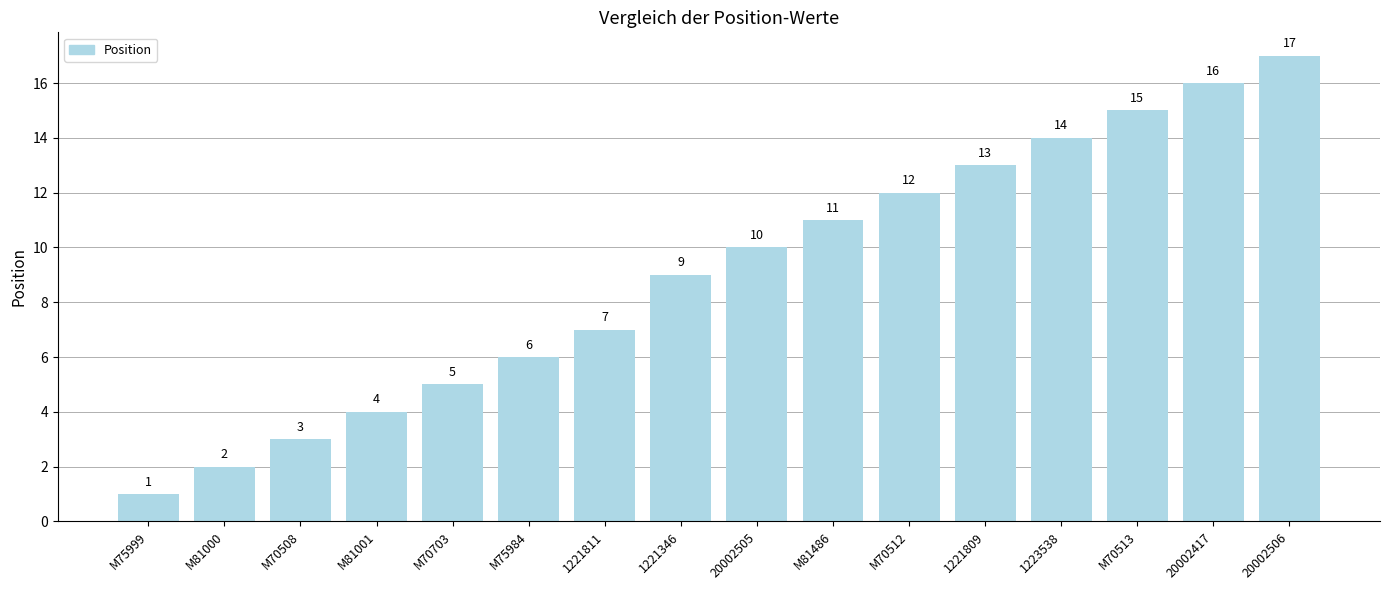

Where is the data nearest to the value 9?

1221346